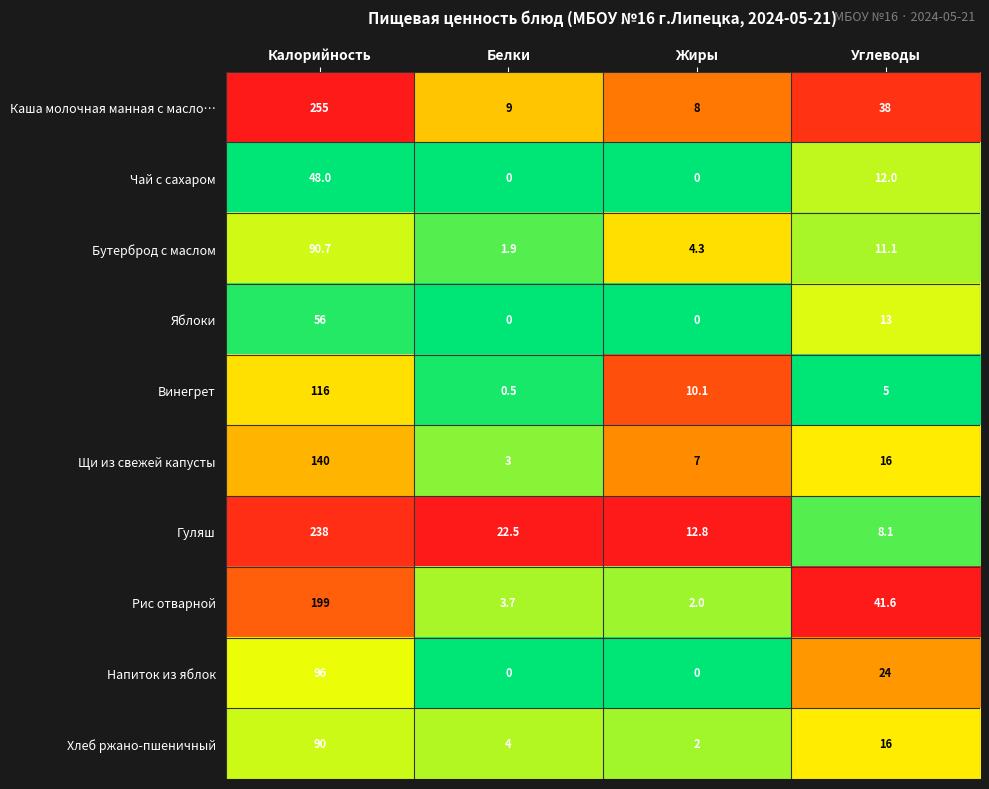

Is the value of Гуляш at Жиры greater than the value of Каша молочная манная с масло… at Углеводы?

No